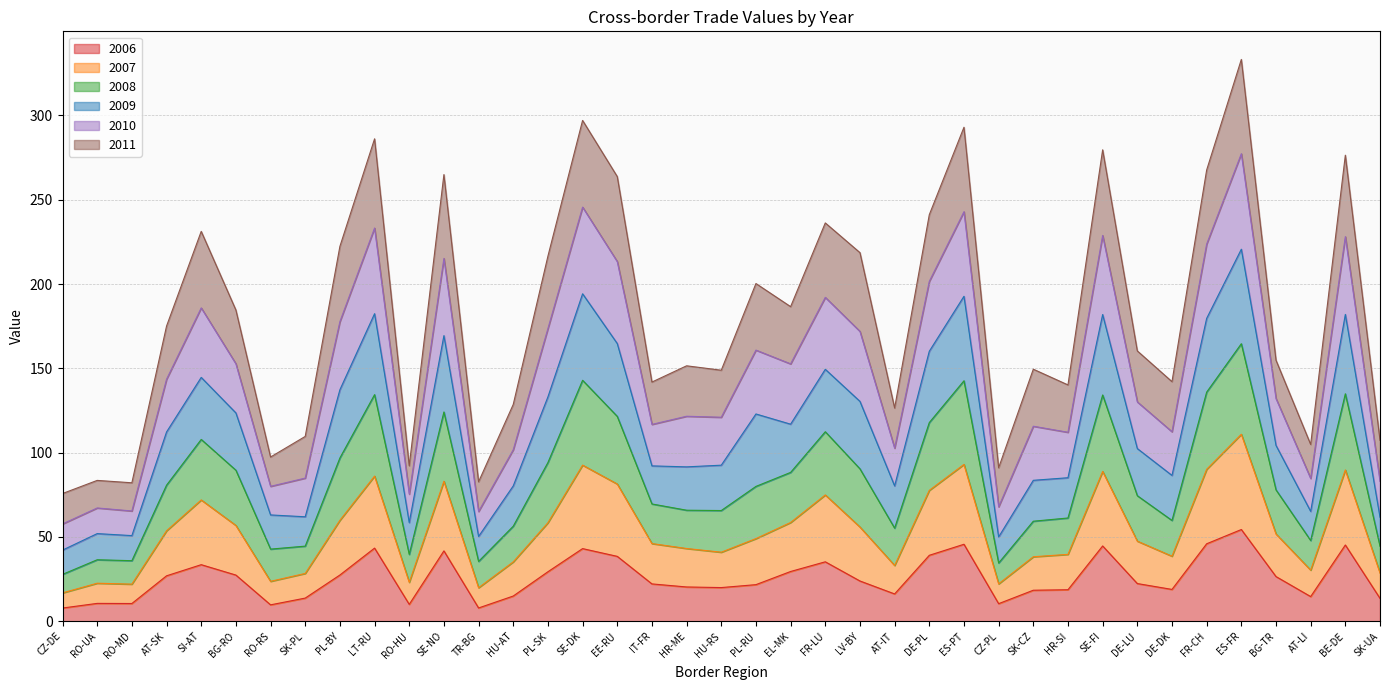

What is the total value across all series at SI-AT?

231.2